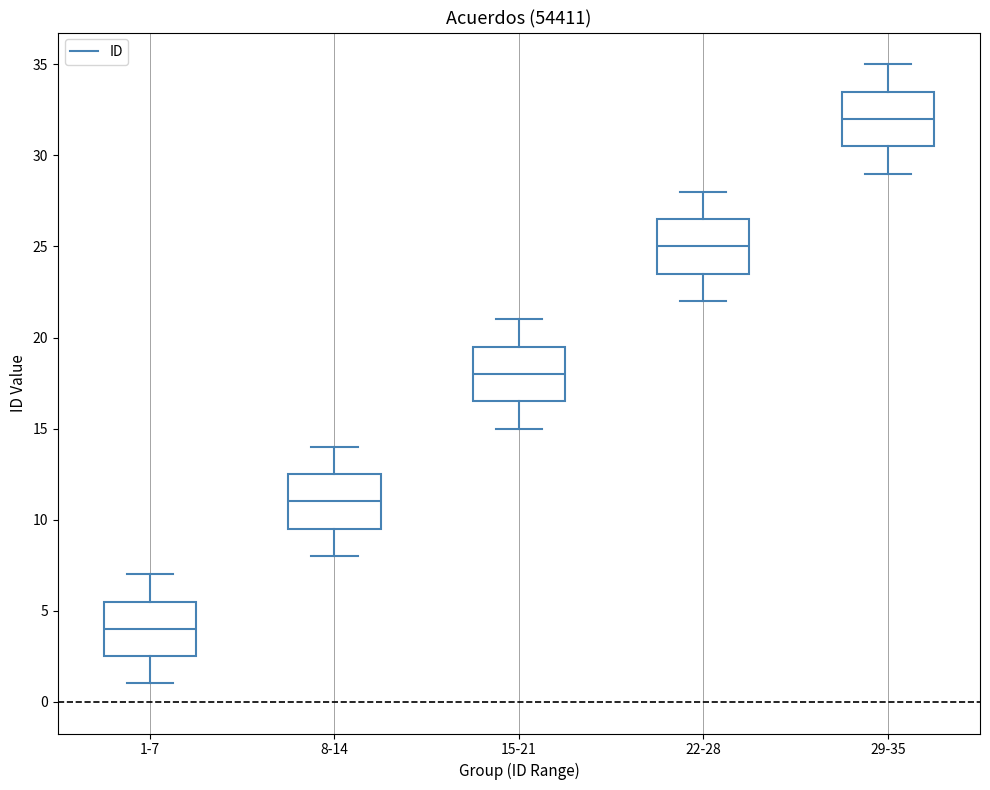

Which box has the highest median line?

29-35